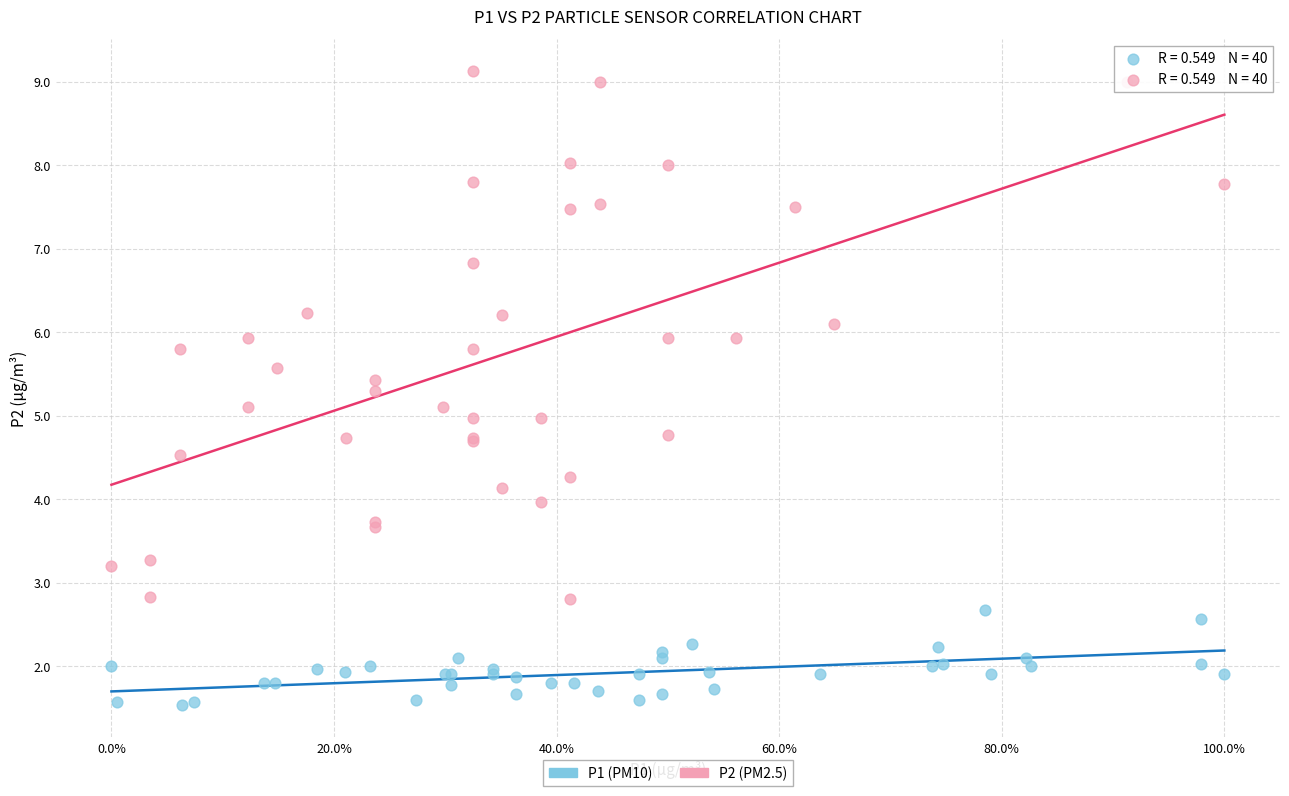

Which series reaches the maximum Y coordinate?

P2 (PM2.5)